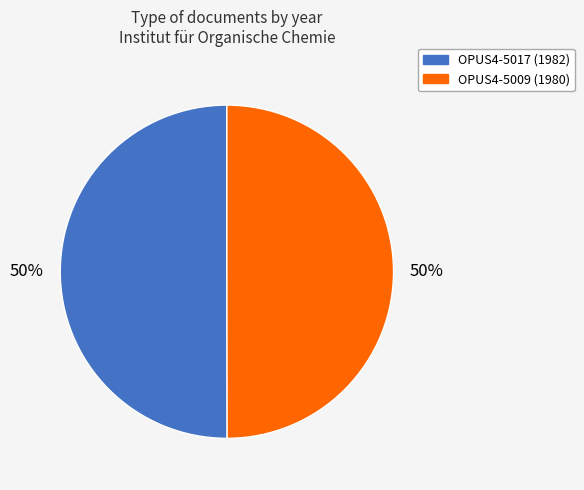

Is the sum of OPUS4-5009 (1980) and OPUS4-5017 (1982) greater than half?

Yes